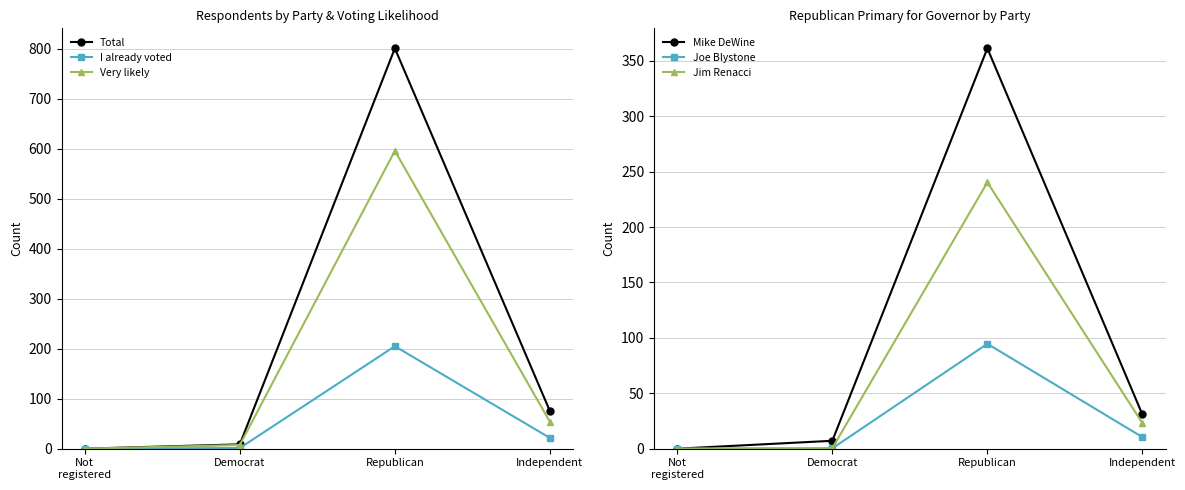

Reading left to right, what are all the values shown in this chart?

Total: Not
registered=0.0	Democrat=8.7	Republican=801.0	Independent=75.3
I already voted: Not
registered=0.0	Democrat=1.3	Republican=205.0	Independent=21.5
Very likely: Not
registered=0.0	Democrat=7.4	Republican=596.0	Independent=53.8
Mike DeWine: Not
registered=0.0	Democrat=7.1	Republican=361.2	Independent=30.8
Joe Blystone: Not
registered=0.0	Democrat=0.3	Republican=94.6	Independent=10.4
Jim Renacci: Not
registered=0.0	Democrat=0.4	Republican=240.3	Independent=23.0